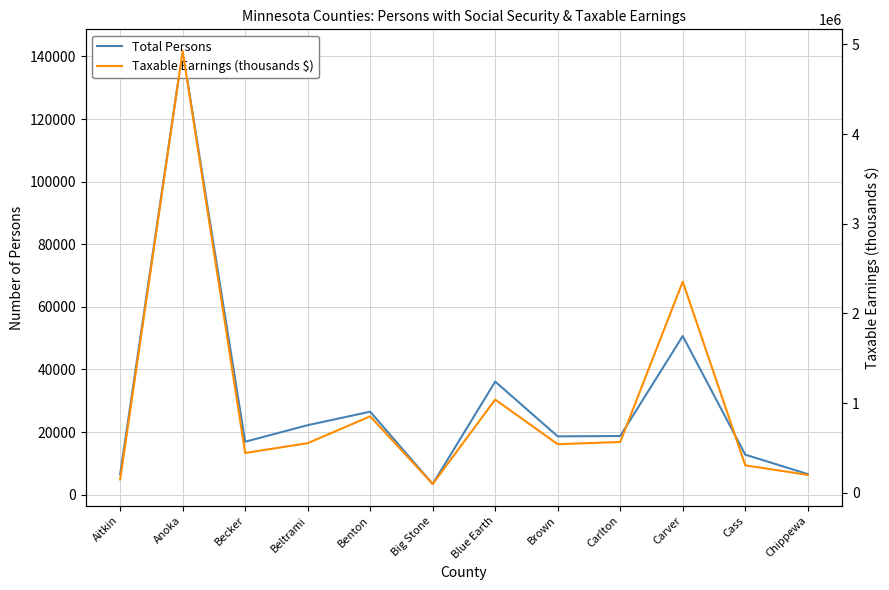

What is the minimum value for Taxable Earnings (thousands $)?

98603